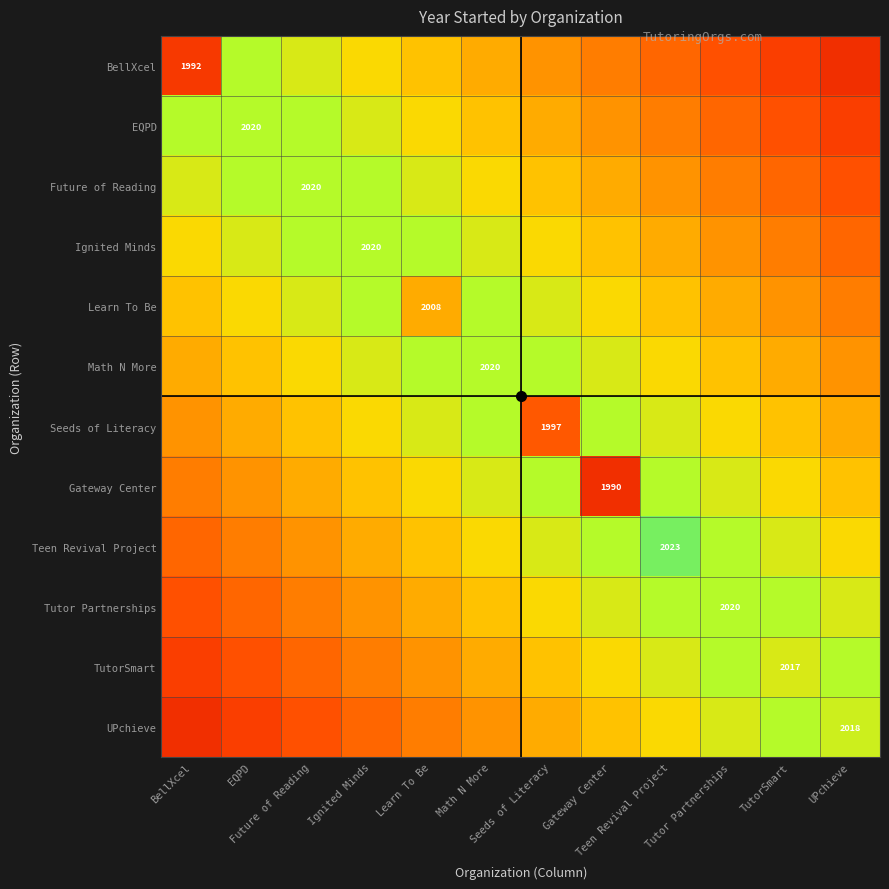

At which category is the sum across all series the highest?

Math N More